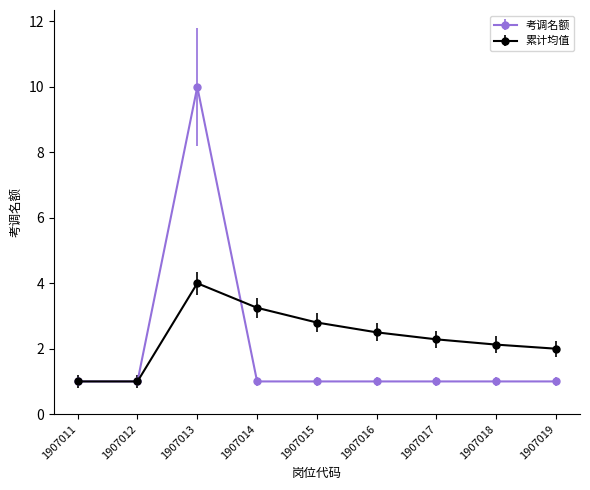

What is the greatest value displayed?

10.0